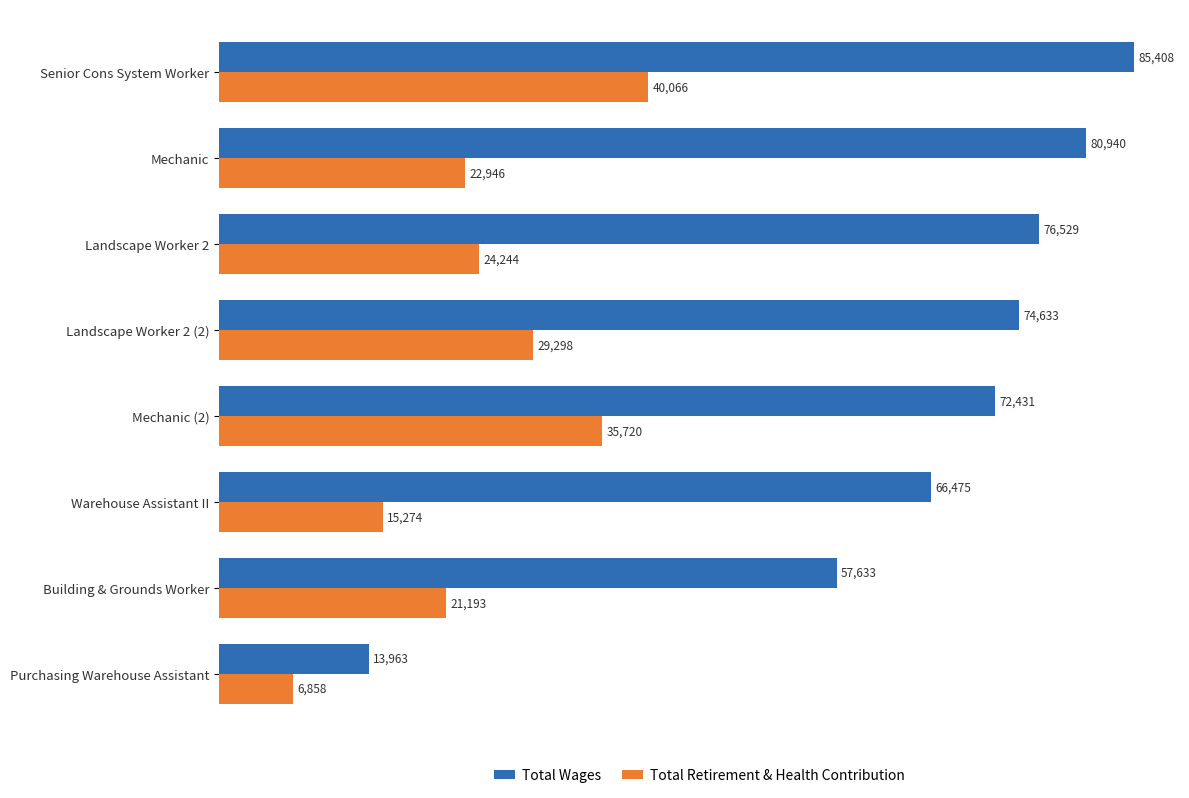

What is the difference between the Total Wages values at Purchasing Warehouse Assistant and Landscape Worker 2?

62566